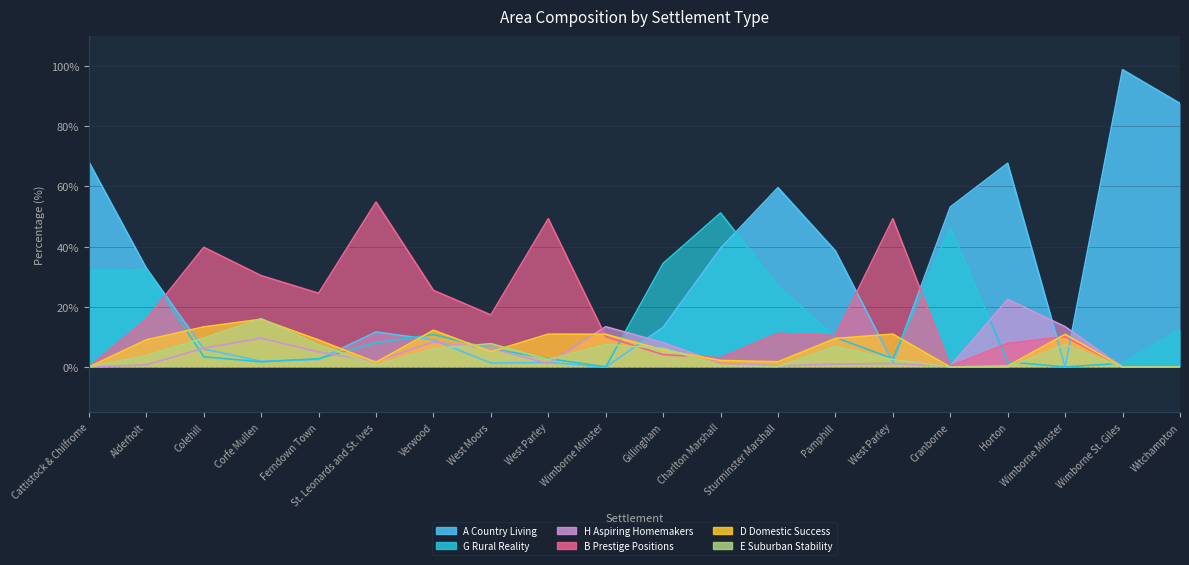

How many data points in A Country Living are above 13?

10